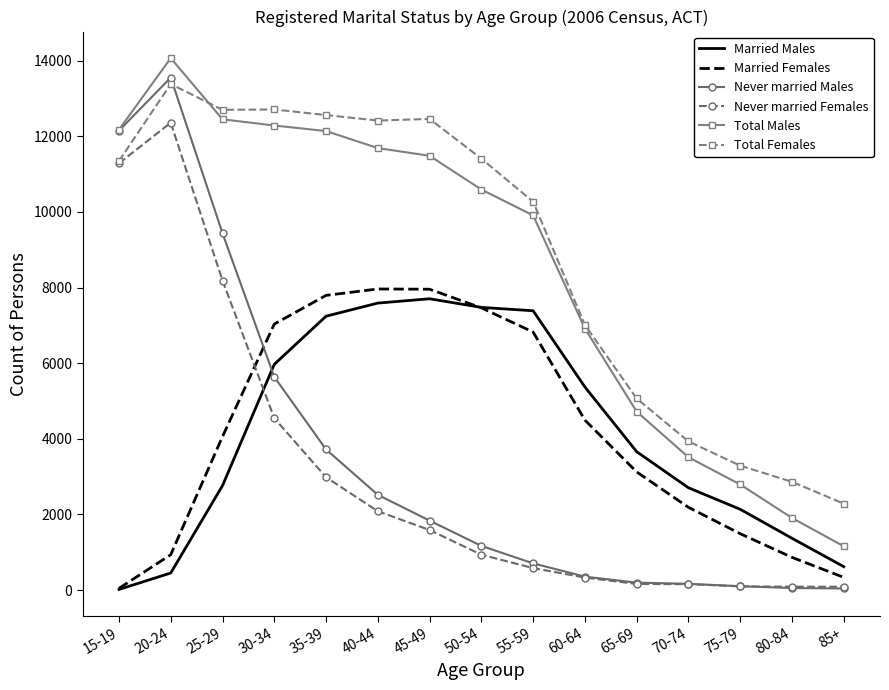

At which category is the sum across all series the highest?

20-24